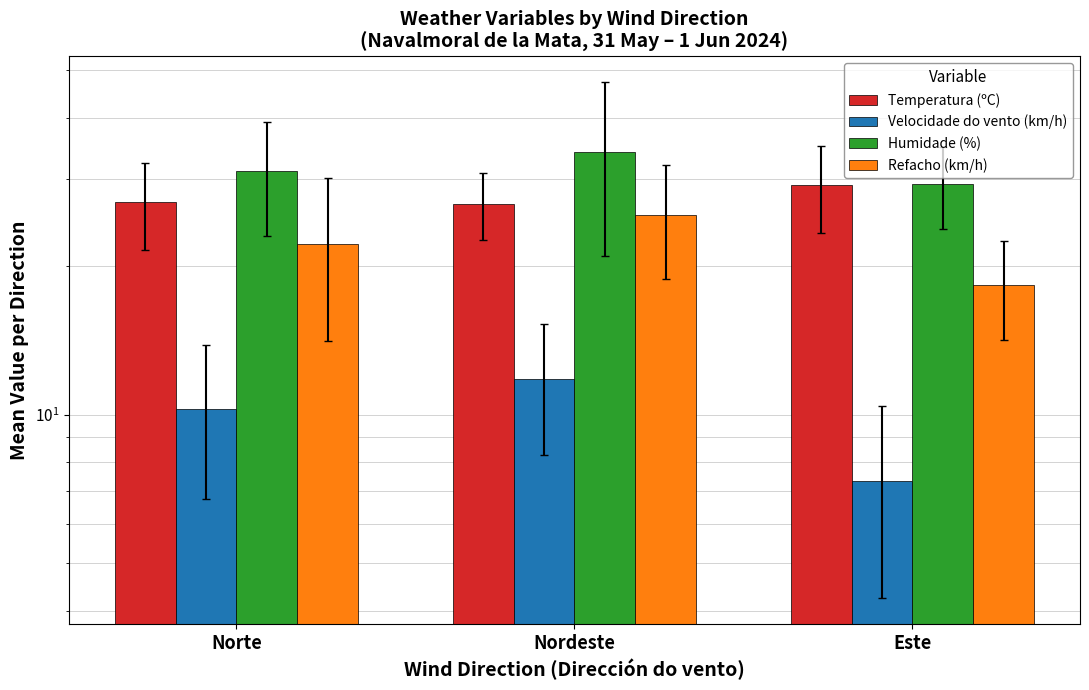

Which category has the highest value across all series?

Nordeste